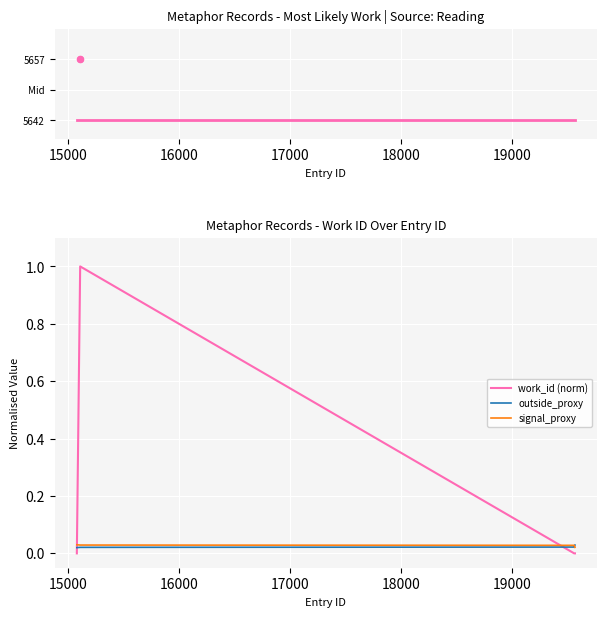

Which series has the largest total across all categories?

work_id (norm)